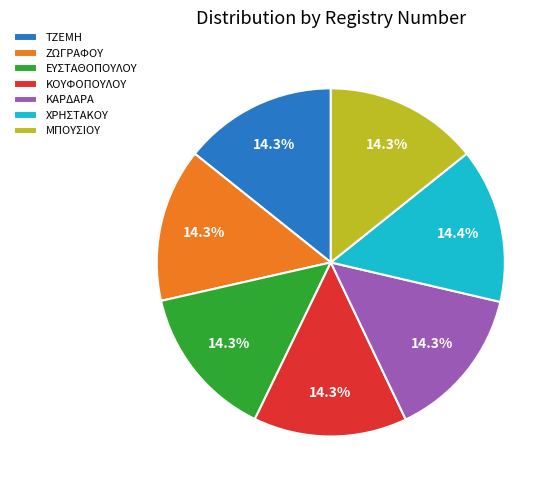

Combined, do ΖΩΓΡΑΦΟΥ and ΕΥΣΤΑΘΟΠΟΥΛΟΥ account for over 50%?

No